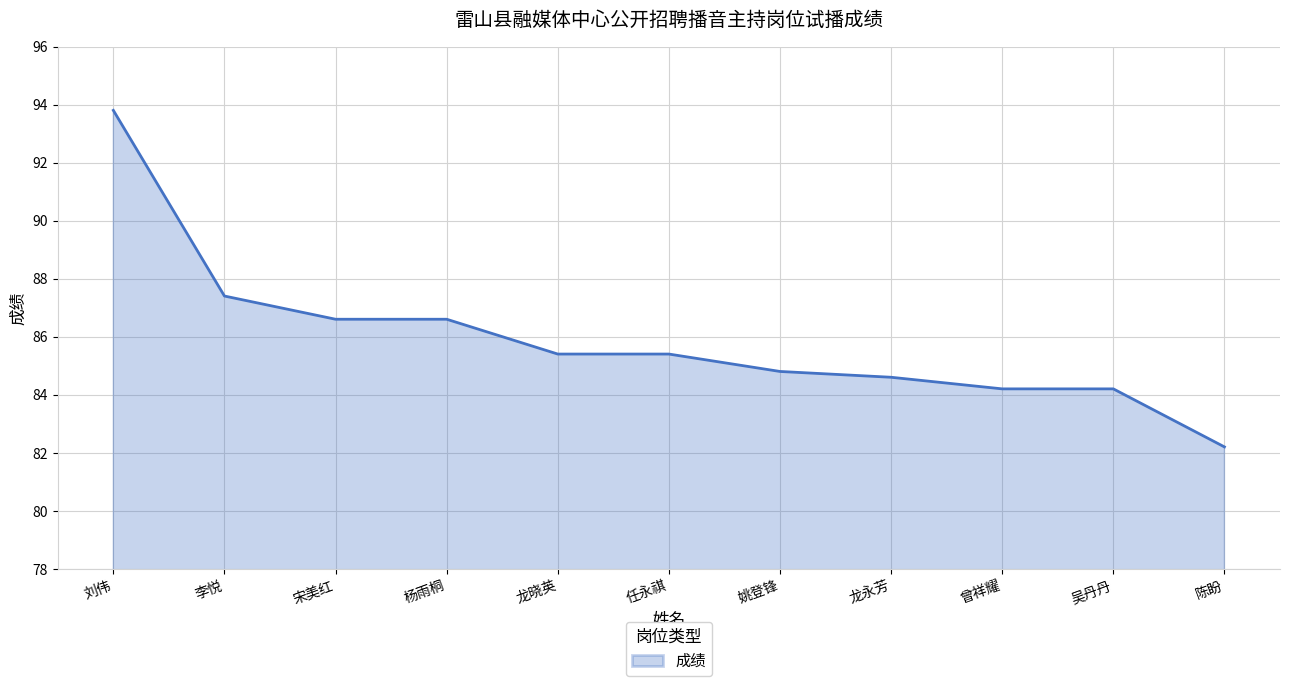

Which label corresponds to the smallest value in the chart?

陈盼